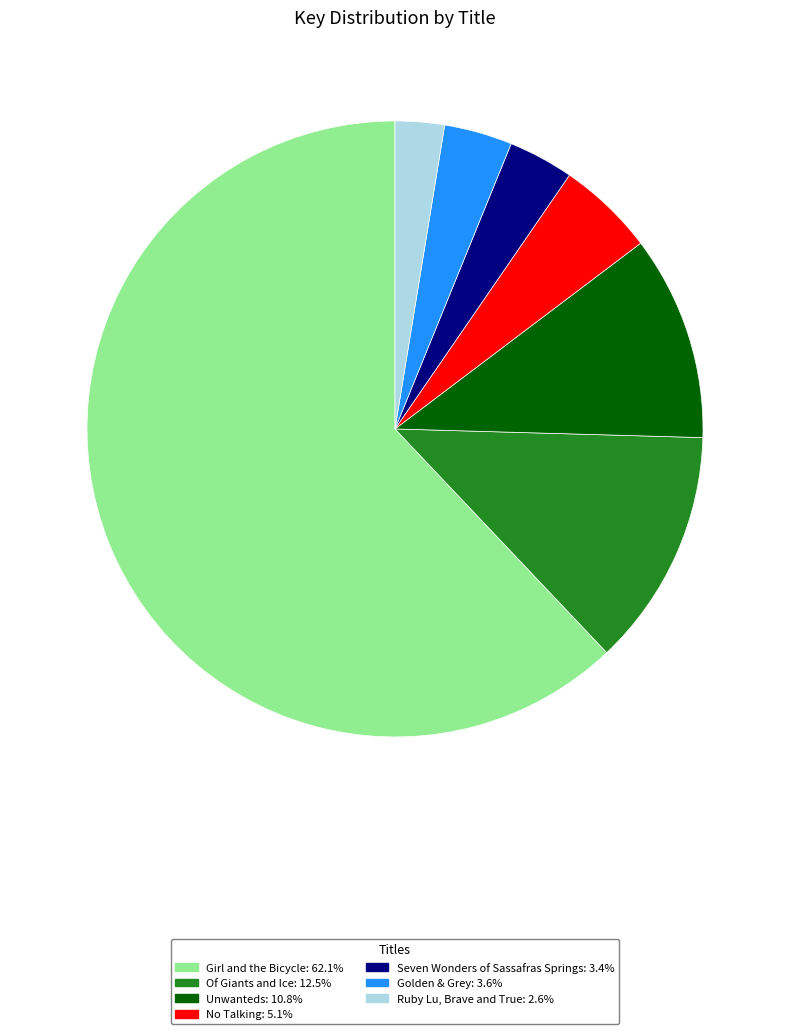

Which slice is the smallest?

Ruby Lu, Brave and True